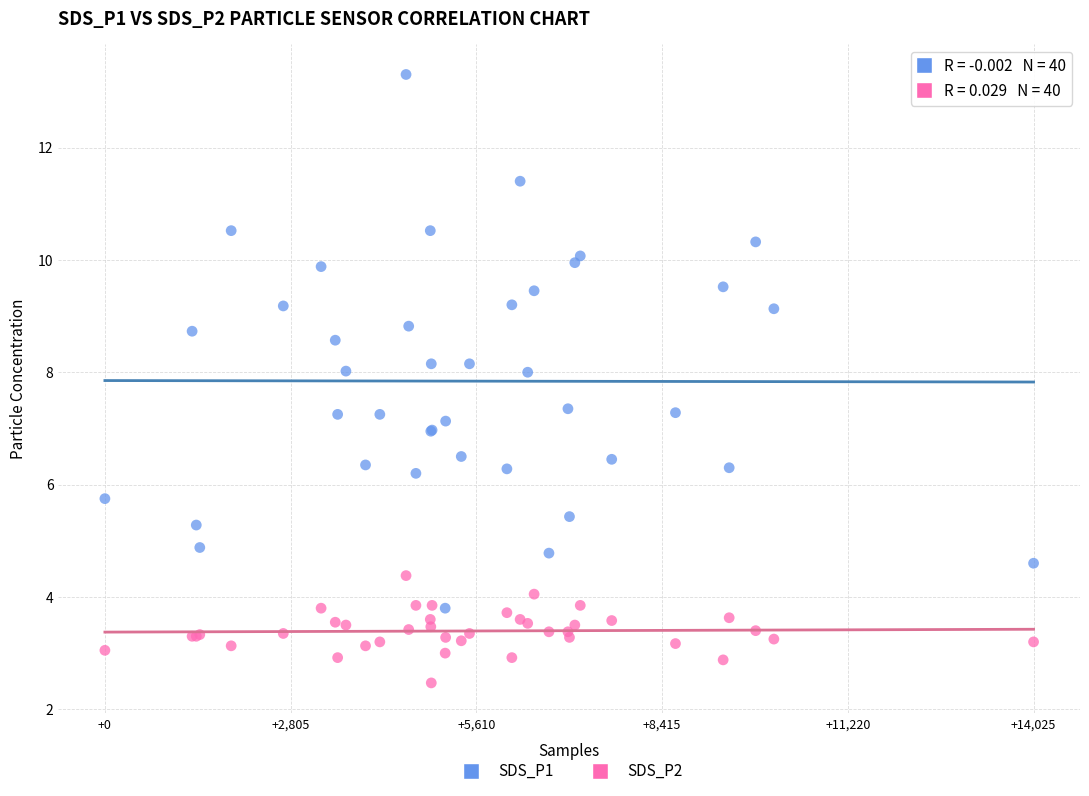

Which series contains the highest Y value?

SDS_P1